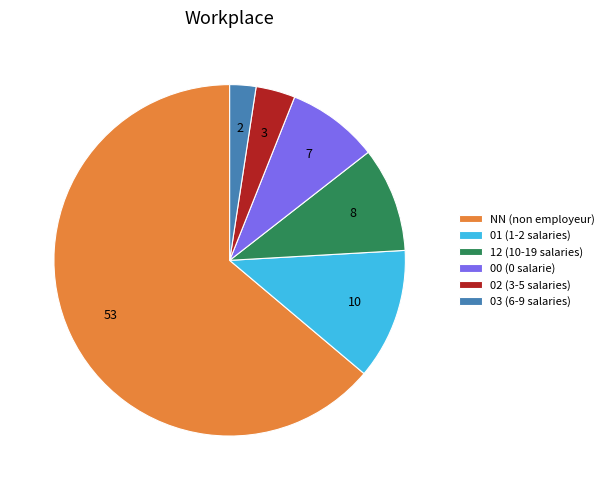

The 01 slice represents 12% of the pie. True or false?

True